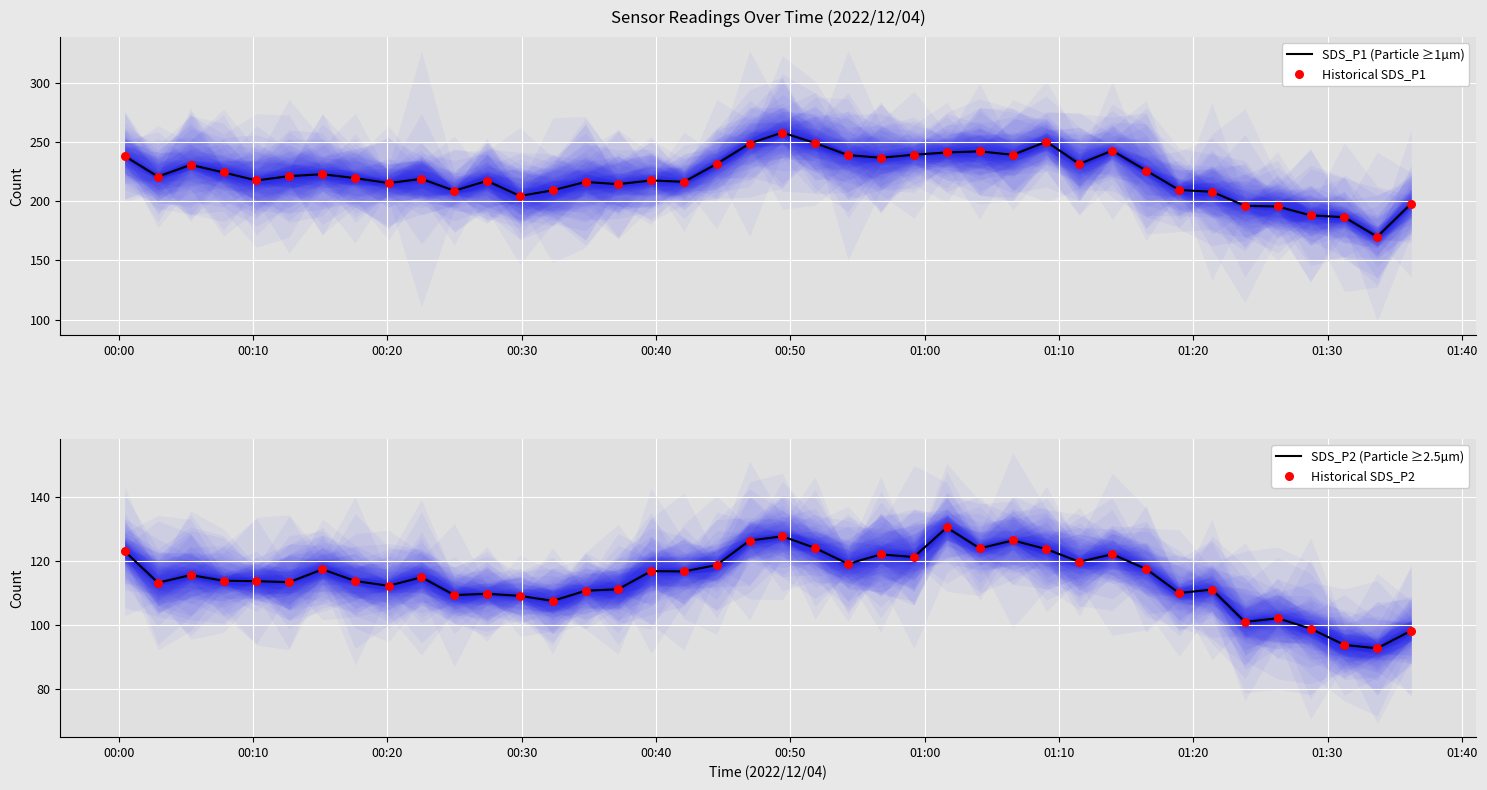

Which series reaches the minimum Y coordinate?

SDS_P2 (Particle ≥2.5µm)